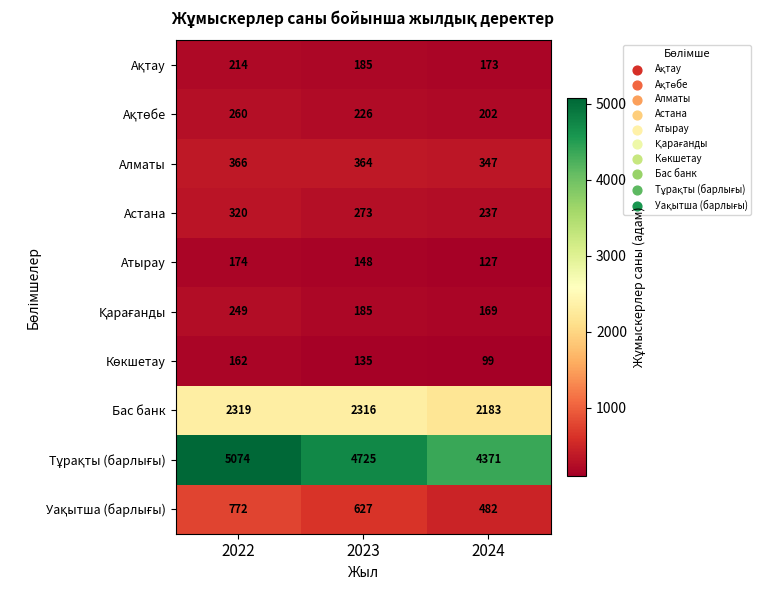

What is the sum of the Астана values at 2022 and 2023?

593